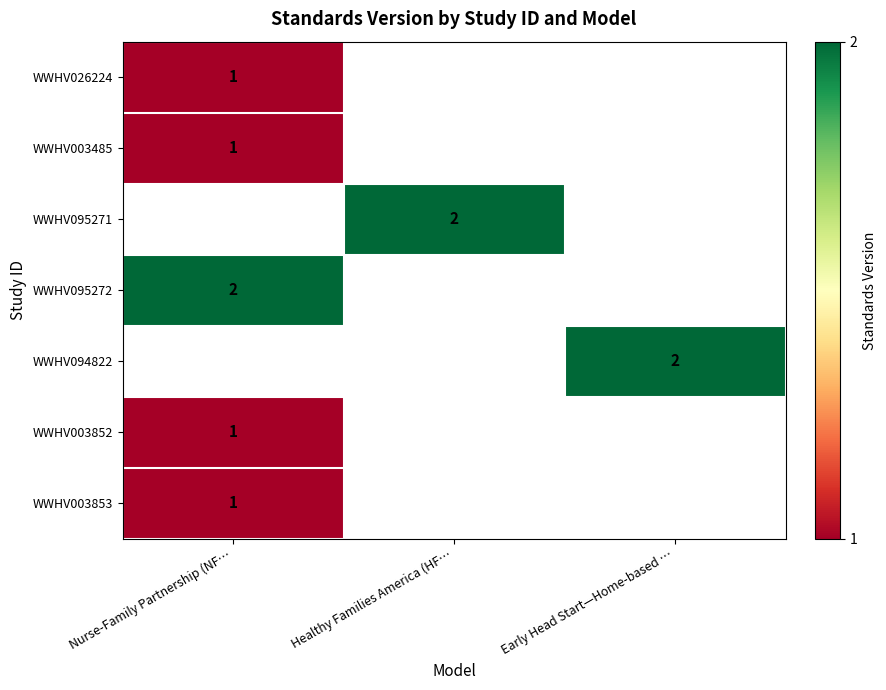

Is it true that WWHV003485 equals 0 at Nurse-Family Partnership (NF…?

False